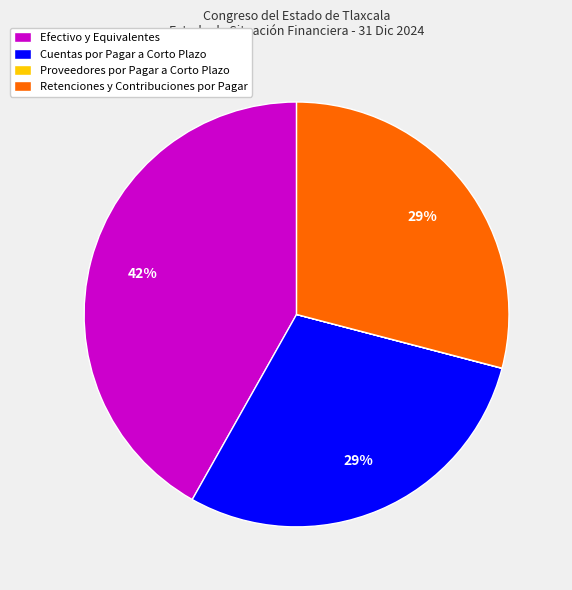

To the nearest percent, what is the combined percentage of Cuentas por Pagar a Corto Plazo and Retenciones y Contribuciones por Pagar?

58%